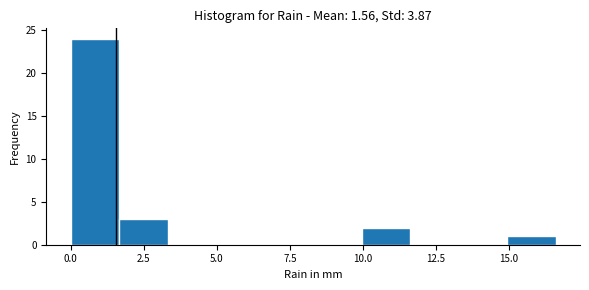

Read against the x-axis, roughly where is the centre of the tallest bar?

1.0